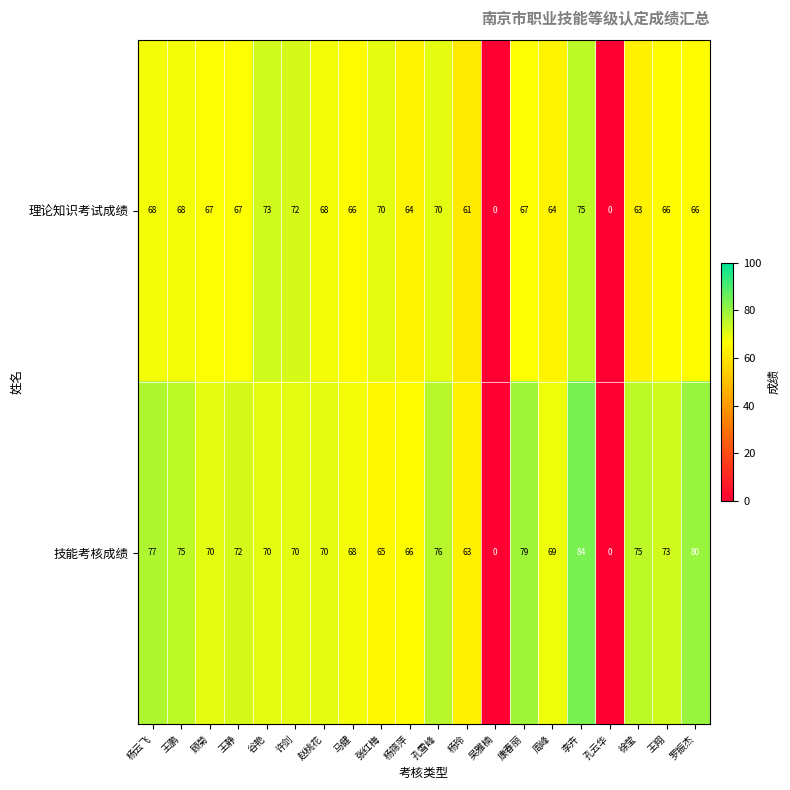

Where does the 理论知识考试成绩 series first go above 67?

杨云飞